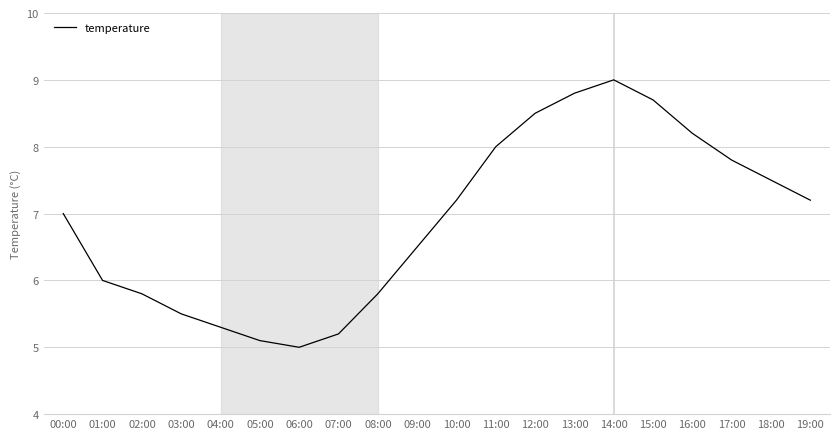

How many interior local valleys (lower than both neighbors) does the data have?

1